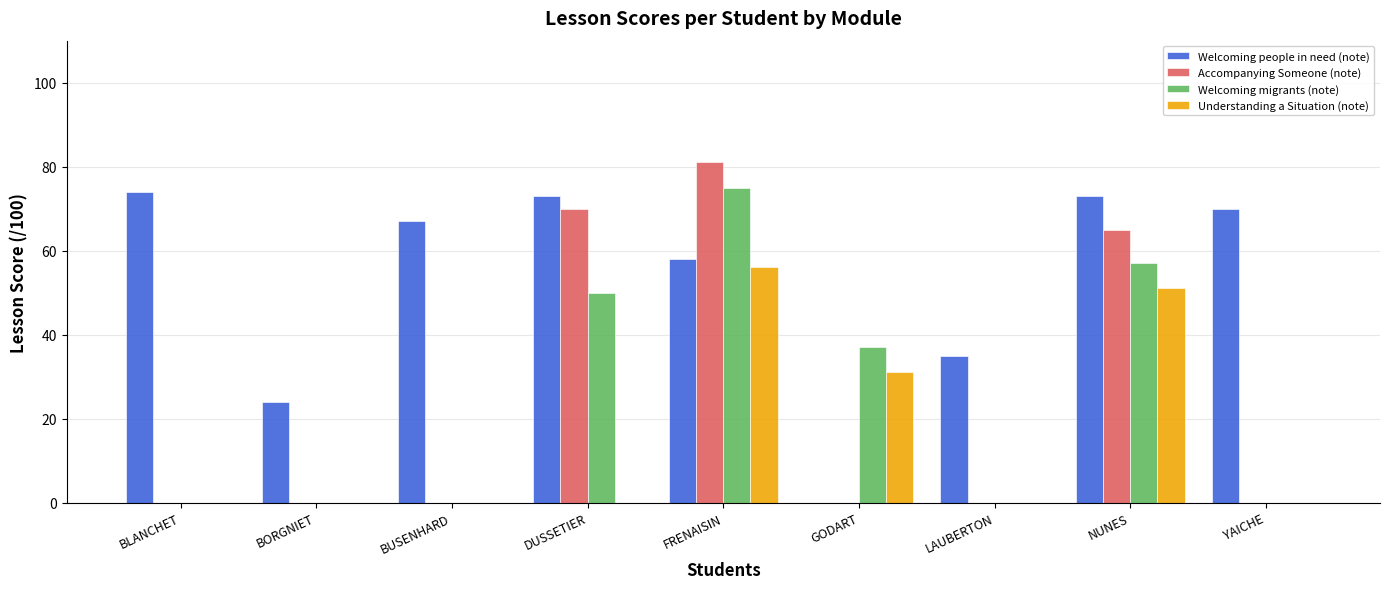

The Welcoming people in need (note) series shows 5 at BORGNIET. True or false?

False